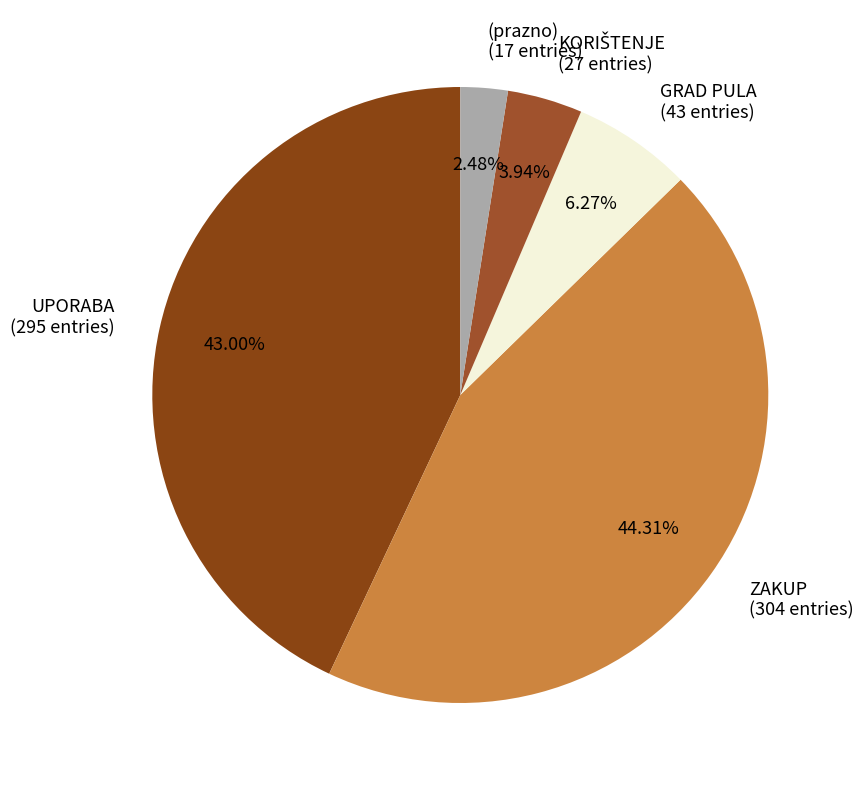

Which has a higher value, (prazno) (17 entries) or UPORABA (295 entries)?

UPORABA (295 entries)